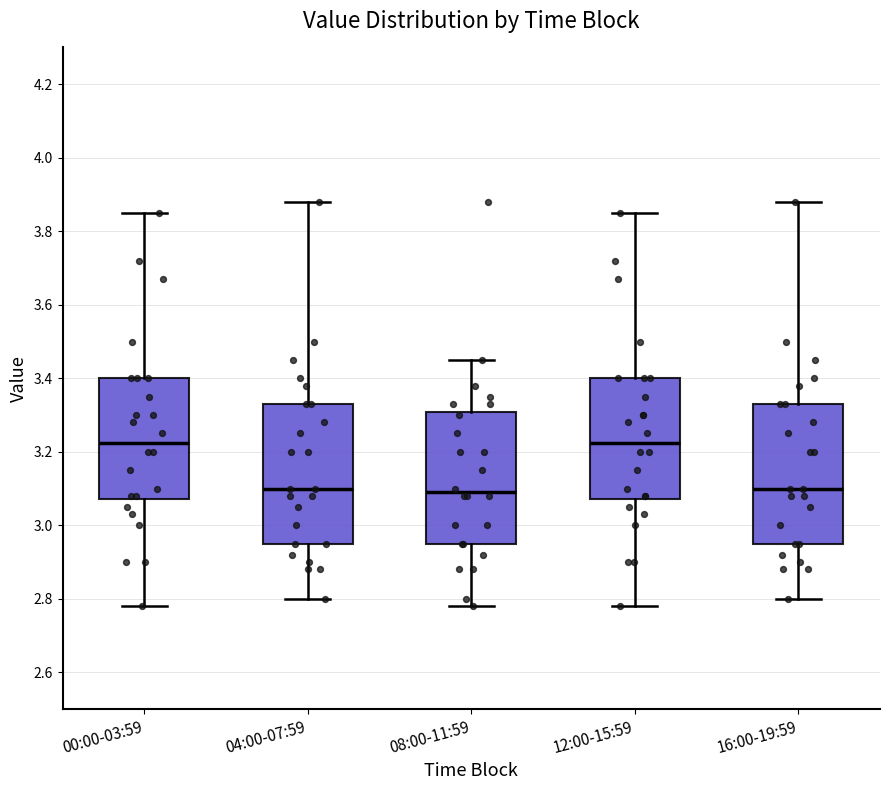

Reading left to right, read every box against the y-axis: the position of its median line, the range the box covers, and the ends of its whiskers. The values are not printed on the chart, so give them approximately, as read against the axis.

00:00-03:59: median 3.22, box 3.08 to 3.40, whiskers 2.78 to 3.86
04:00-07:59: median 3.10, box 2.96 to 3.34, whiskers 2.80 to 3.88
08:00-11:59: median 3.10, box 2.96 to 3.30, whiskers 2.78 to 3.46
12:00-15:59: median 3.22, box 3.08 to 3.40, whiskers 2.78 to 3.86
16:00-19:59: median 3.10, box 2.96 to 3.34, whiskers 2.80 to 3.88